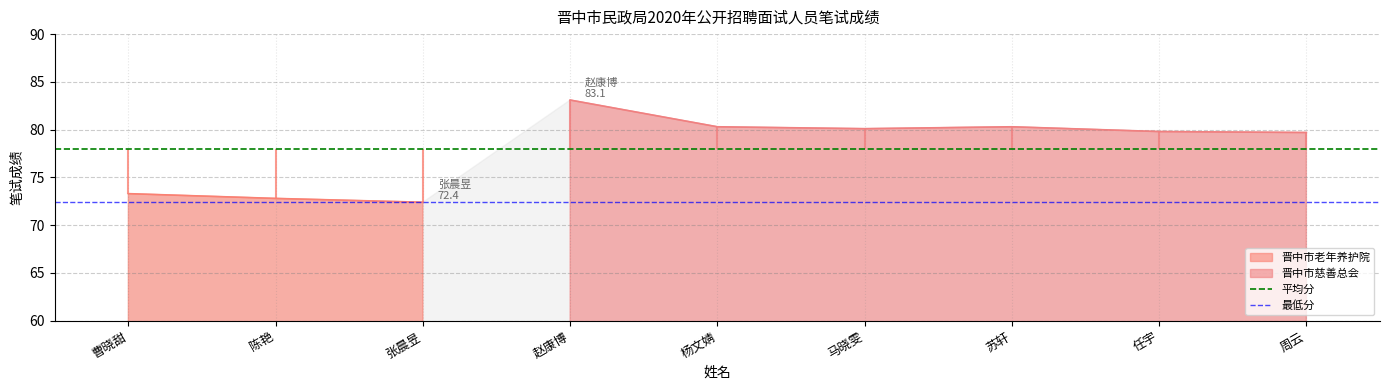

At 陈艳, list the series in order from smallest to largest.

最低分, 平均分